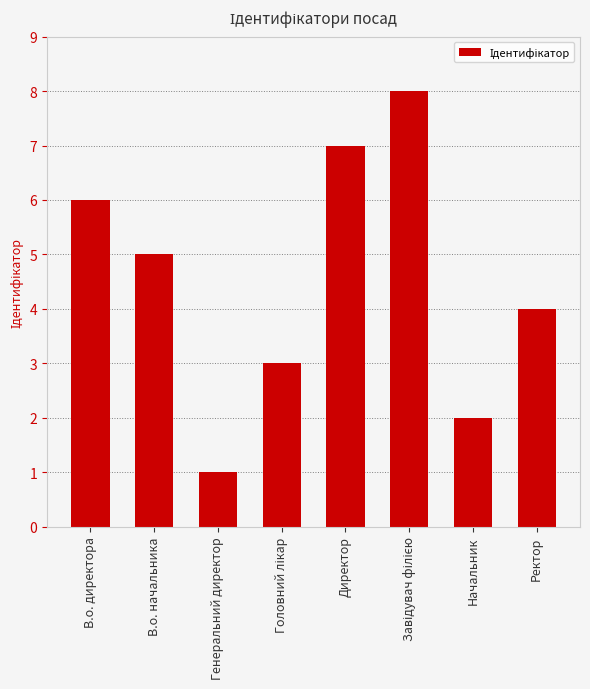

What is the label of the 4th bar from the right?

Директор